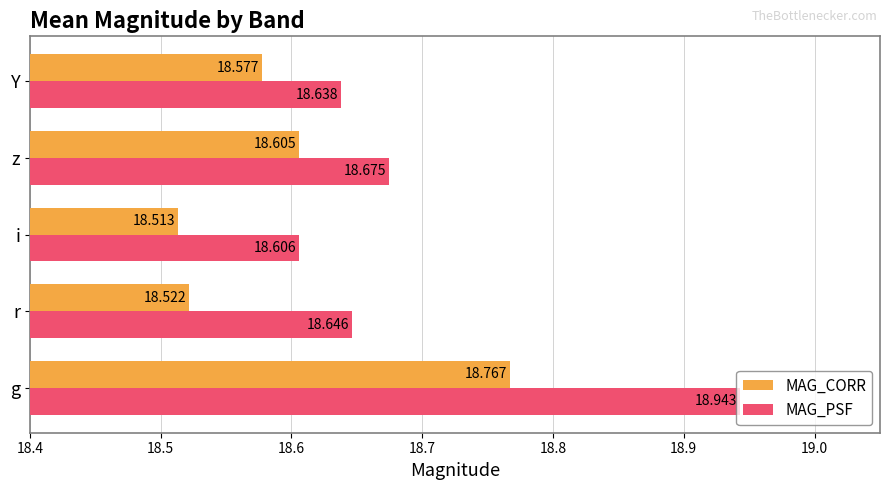

Rank the series at z from highest to lowest value.

MAG_PSF, MAG_CORR